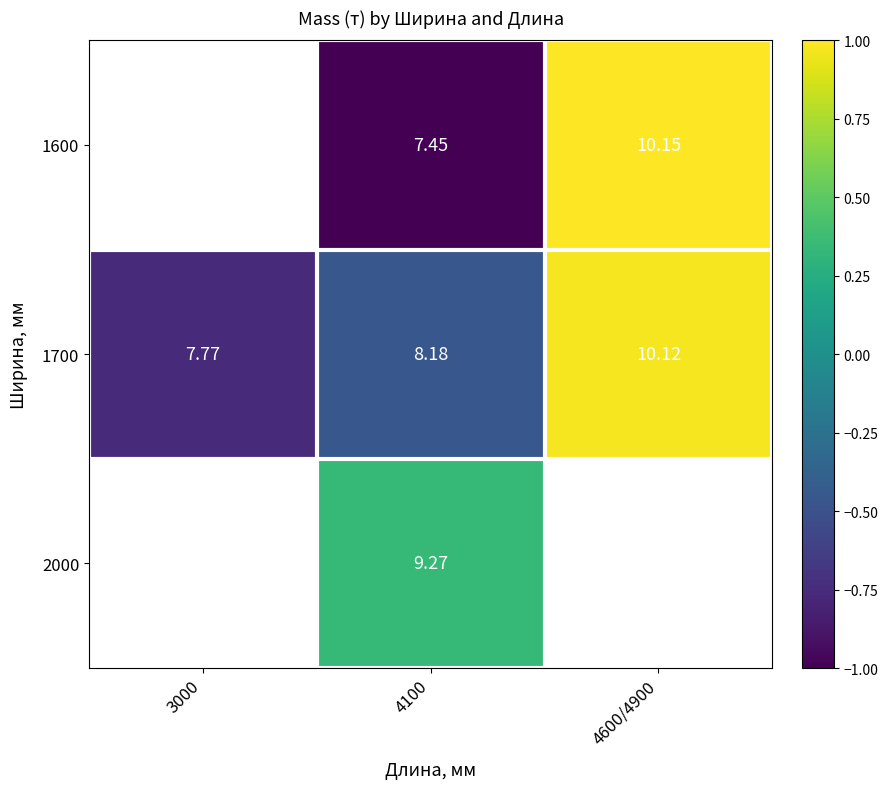

Is the value of 2000 at 4100 greater than the value of 1700 at 4100?

Yes